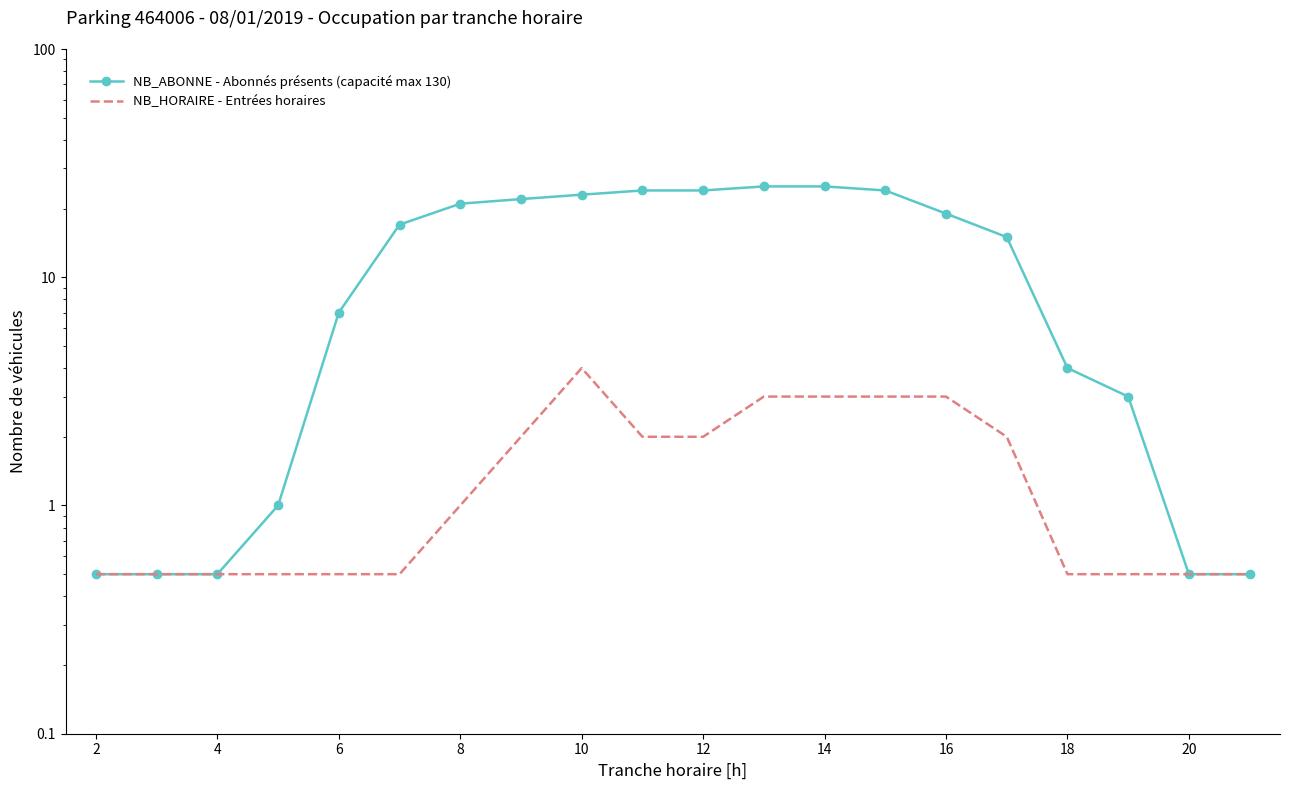

Is the value of NB_ABONNE - Abonnés présents (capacité max 130) at 19 greater than the value of NB_HORAIRE - Entrées horaires at 6?

No